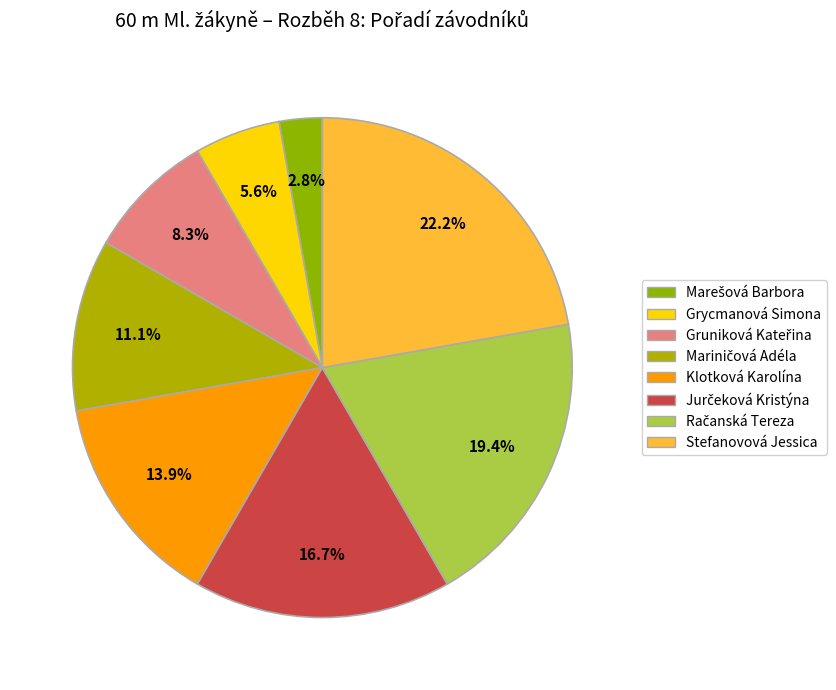

Does Stefanovová Jessica represent more than half of the total?

No